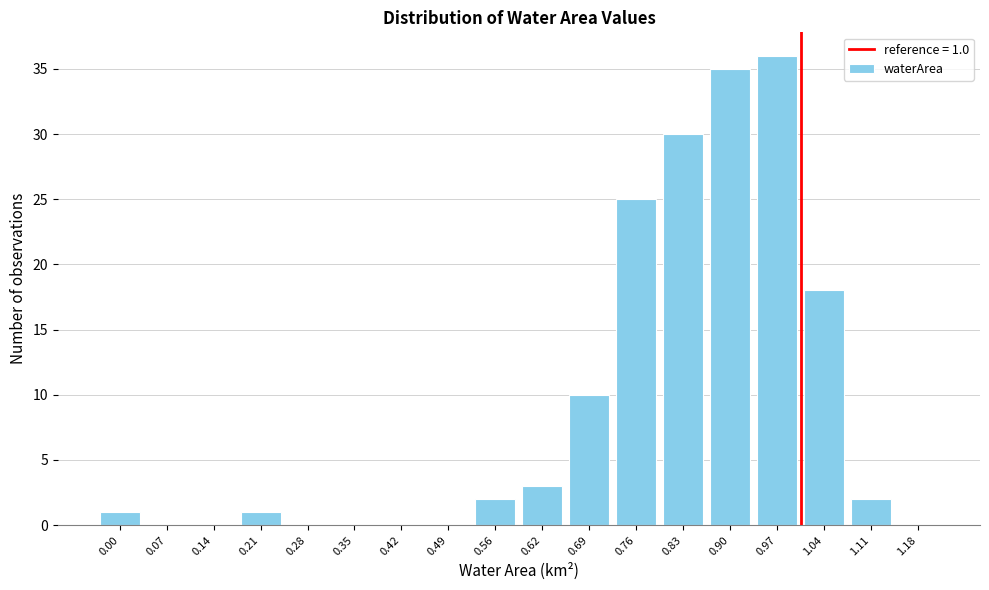

Reading left to right, extract all data points from this chart.

0.00=1	0.07=0	0.14=0	0.21=1	0.28=0	0.35=0	0.42=0	0.49=0	0.56=2	0.62=3	0.69=10	0.76=25	0.83=30	0.90=35	0.97=36	1.04=18	1.11=2	1.18=0